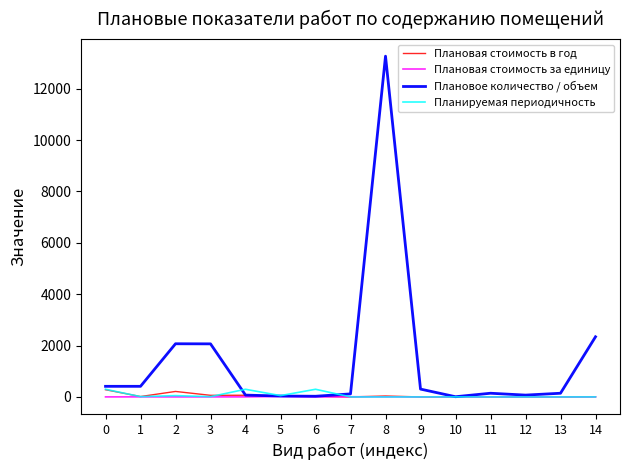

Which series has the widest spread of values?

Плановое количество / объем